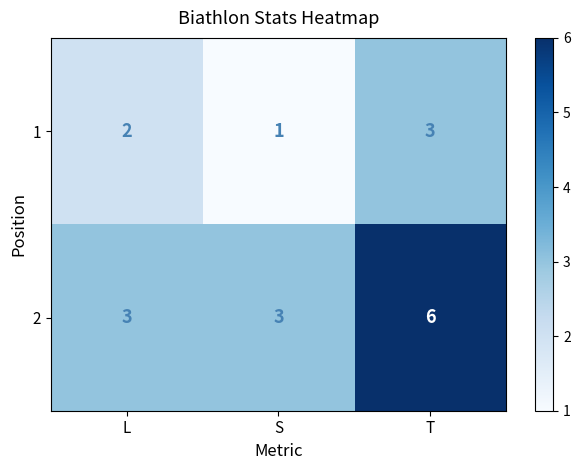

Which category has the highest value across all series?

T